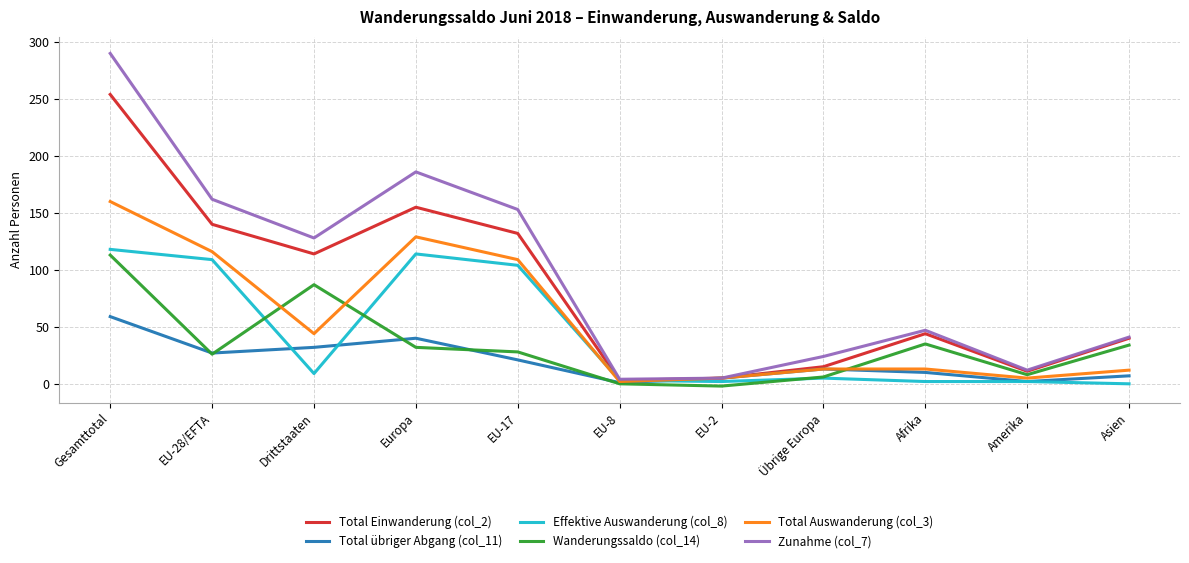

Which category has the highest value across all series?

Gesamttotal